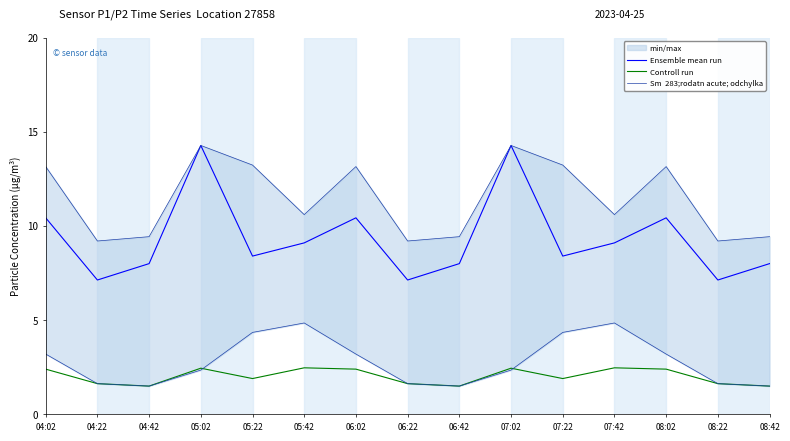

Rank the categories by Ensemble mean run value from highest to lowest.

05:02, 07:02, 04:02, 06:02, 08:02, 05:42, 07:42, 05:22, 07:22, 04:42, 06:42, 08:42, 04:22, 06:22, 08:22